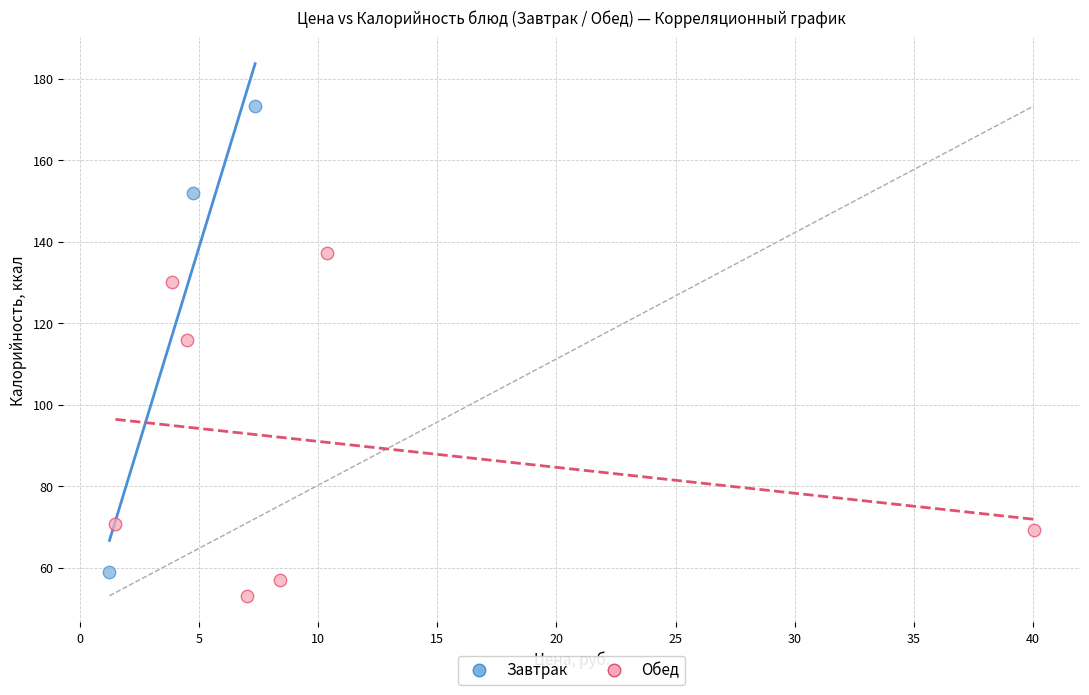

Which series contains the lowest Y value?

Обед